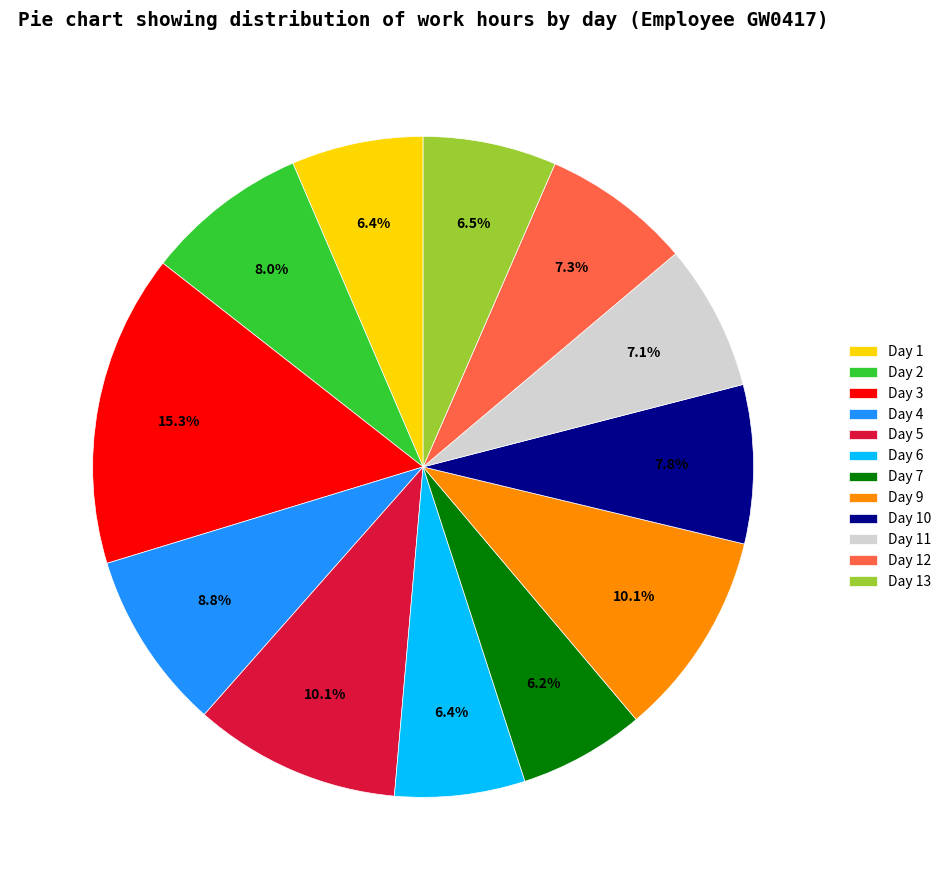

To the nearest percent, what portion does Day 10 represent?

8%